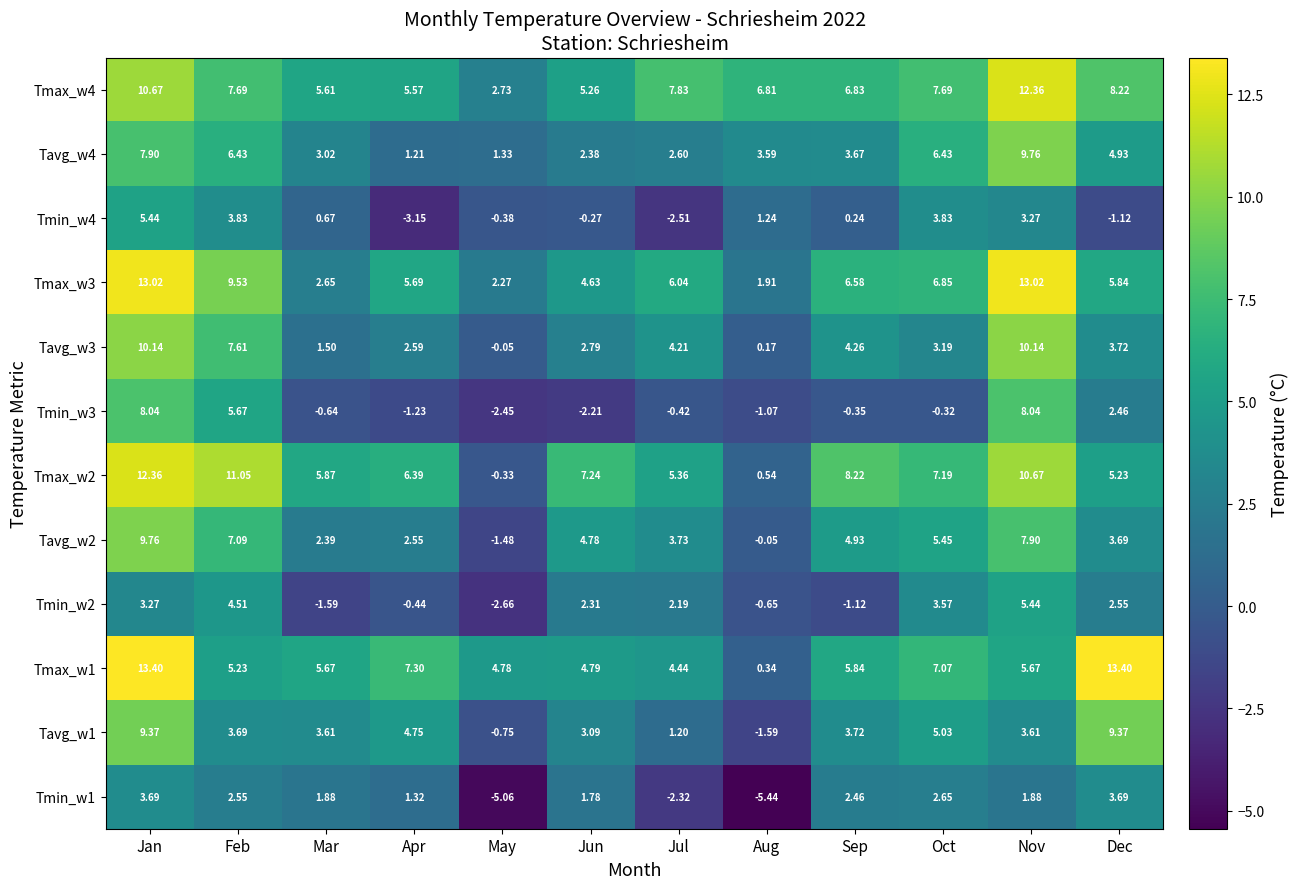

Where does the Tavg_w1 series first go above 3?

Jan